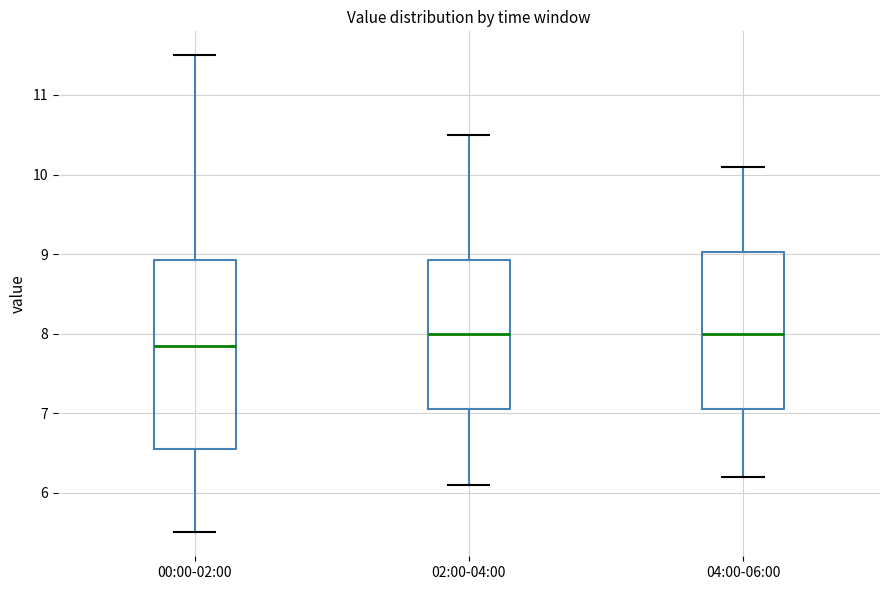

Comparing the boxes themselves (not the whiskers), which one is the tallest?

00:00-02:00